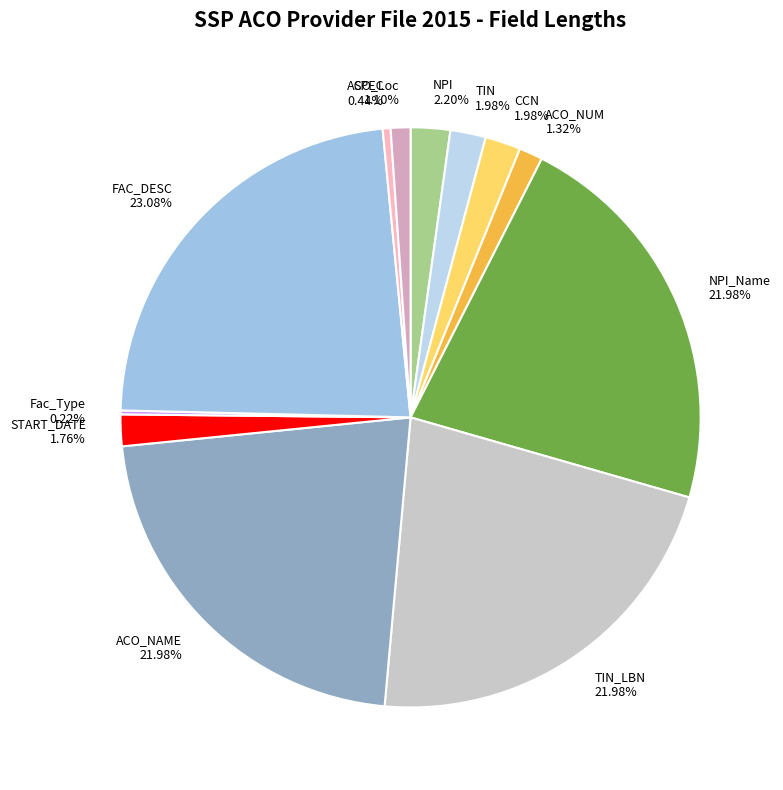

Is there any slice that represents more than half of the pie?

No